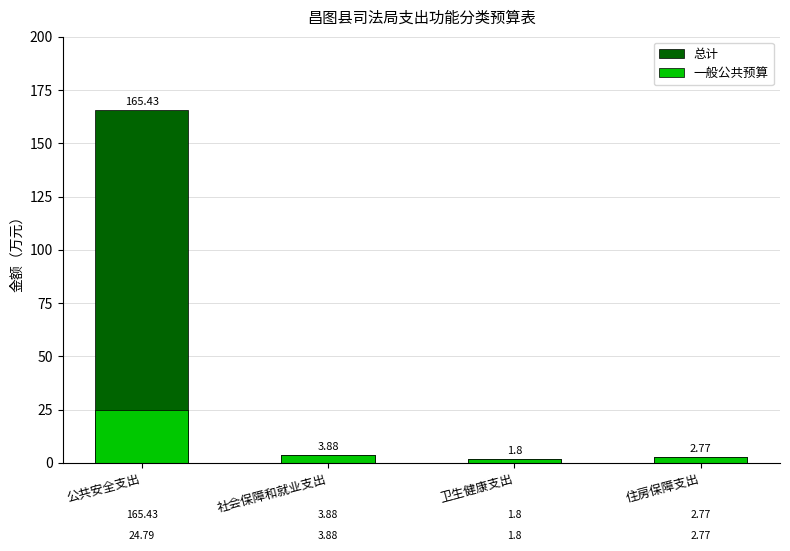

At which category is the sum across all series the highest?

公共安全支出